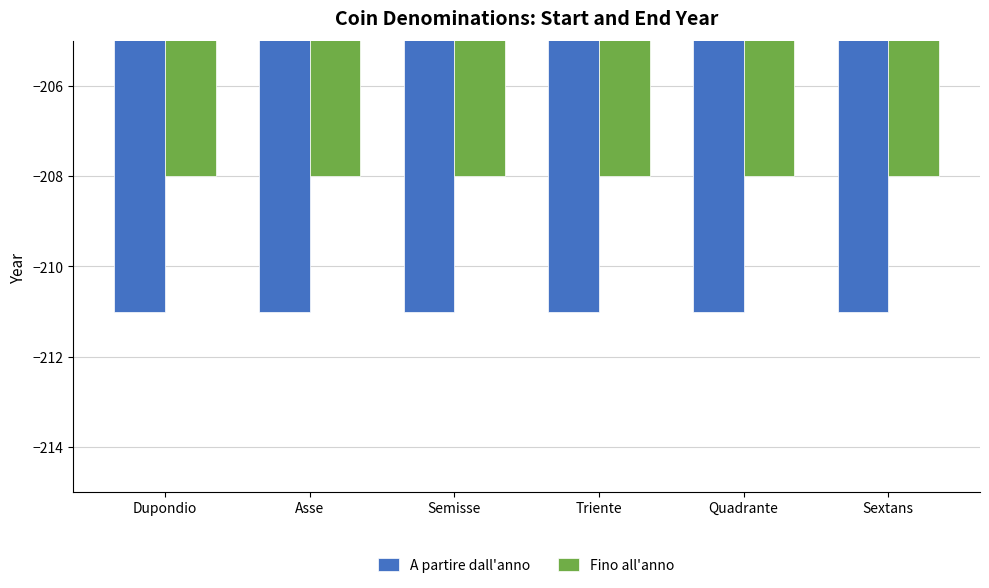

Read the Fino all'anno value at Asse.

-208